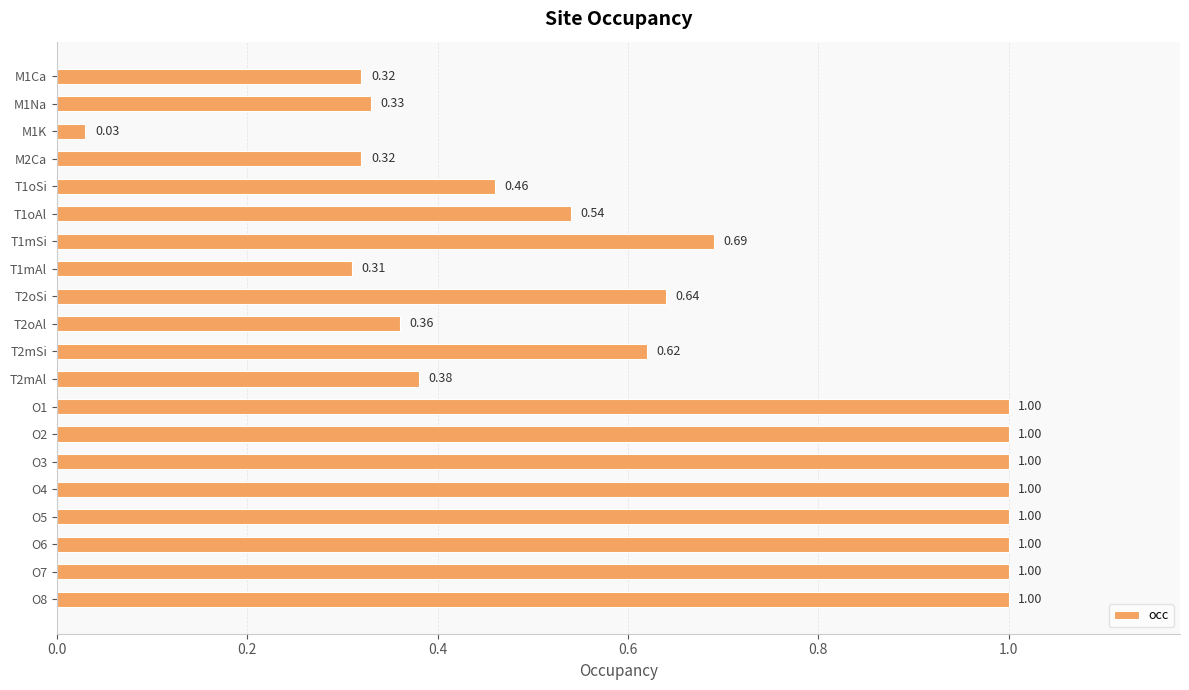

What is the difference between the second highest and minimum values?

1.0